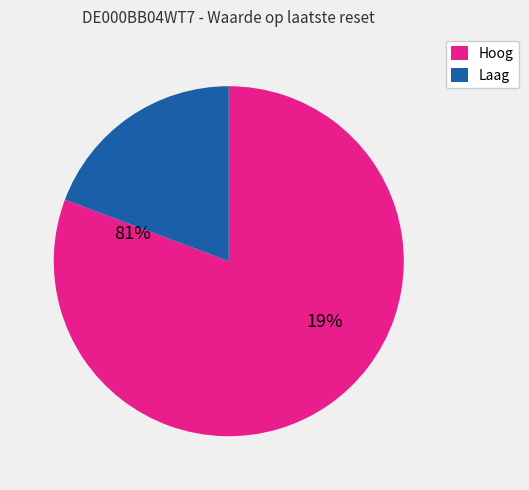

Which category has the smallest portion of the pie?

Laag